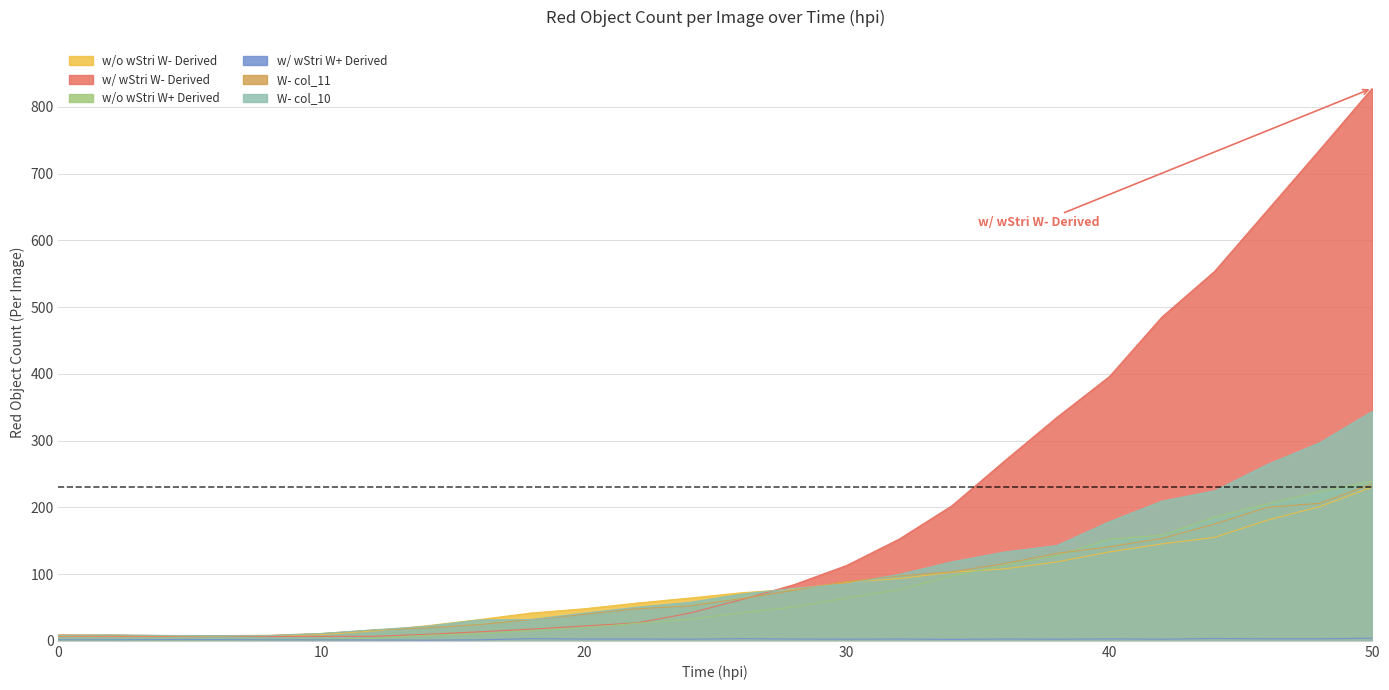

True or false: w/o wStri W- Derived has a value of 93.2 at 32.

True